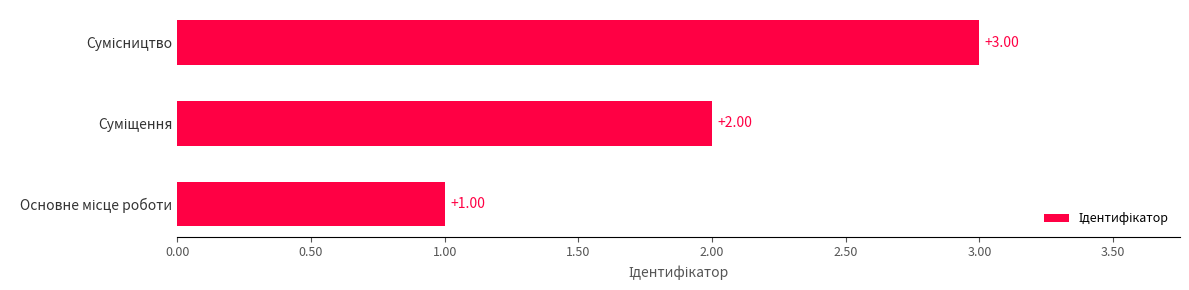

How many values are between 1 and 3?

3